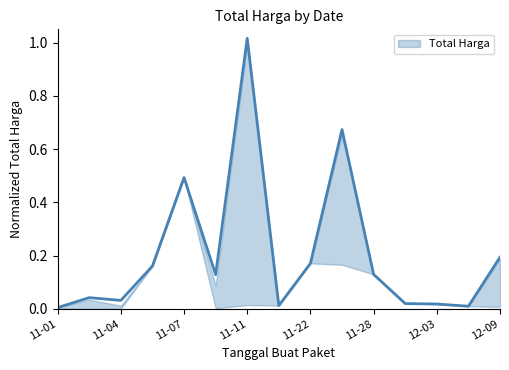

What is the difference between the second highest and second lowest values?

0.7